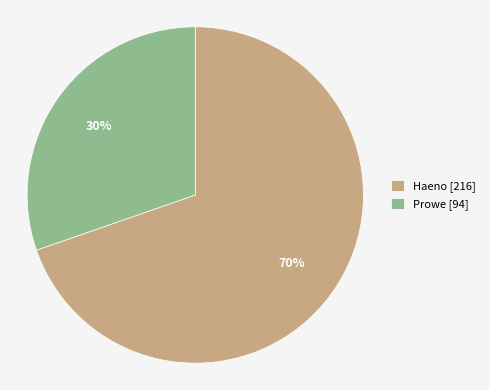

Is Haeno the majority of the pie?

Yes